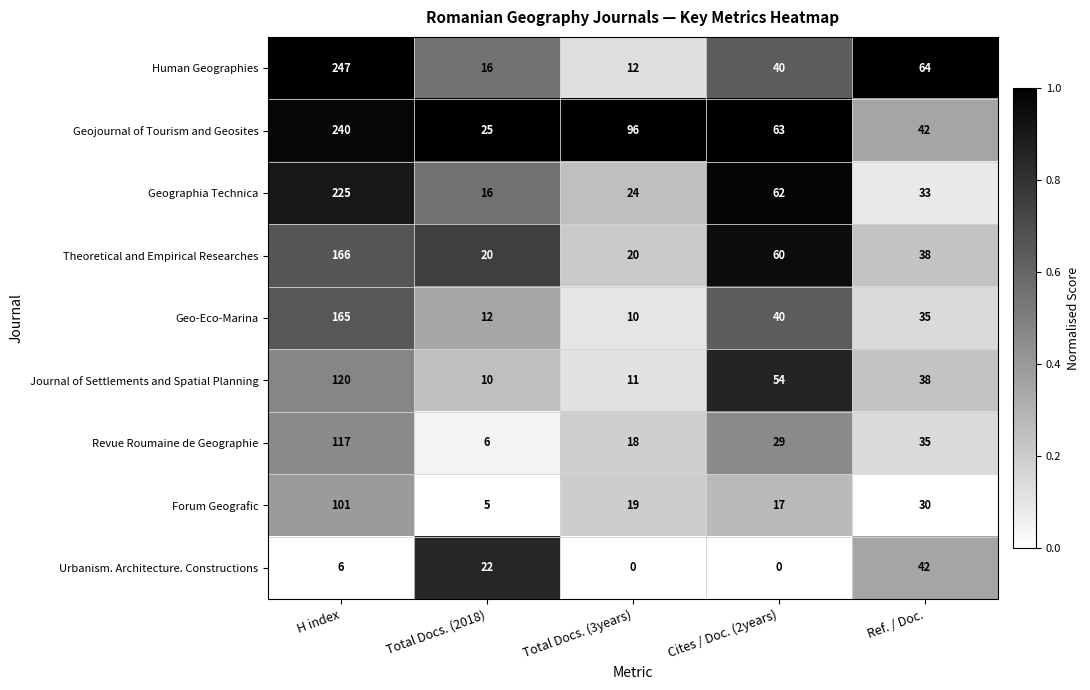

Which series has the widest spread of values?

Human Geographies